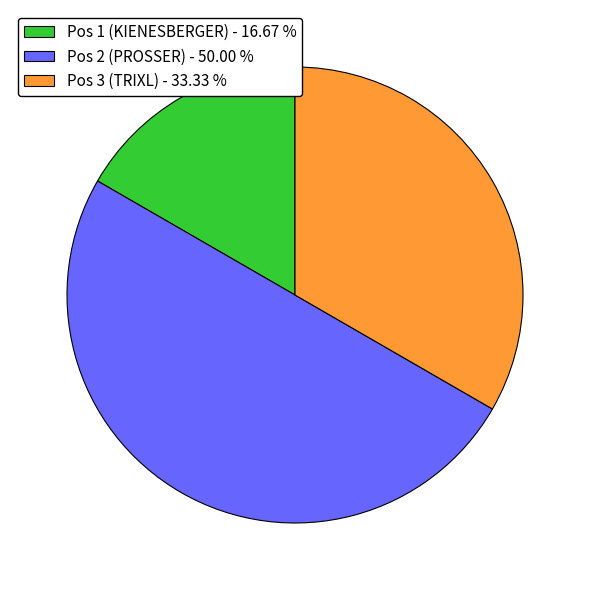

Between Pos 2 (PROSSER) - 50.00 % and Pos 1 (KIENESBERGER) - 16.67 %, which is larger?

Pos 2 (PROSSER) - 50.00 %